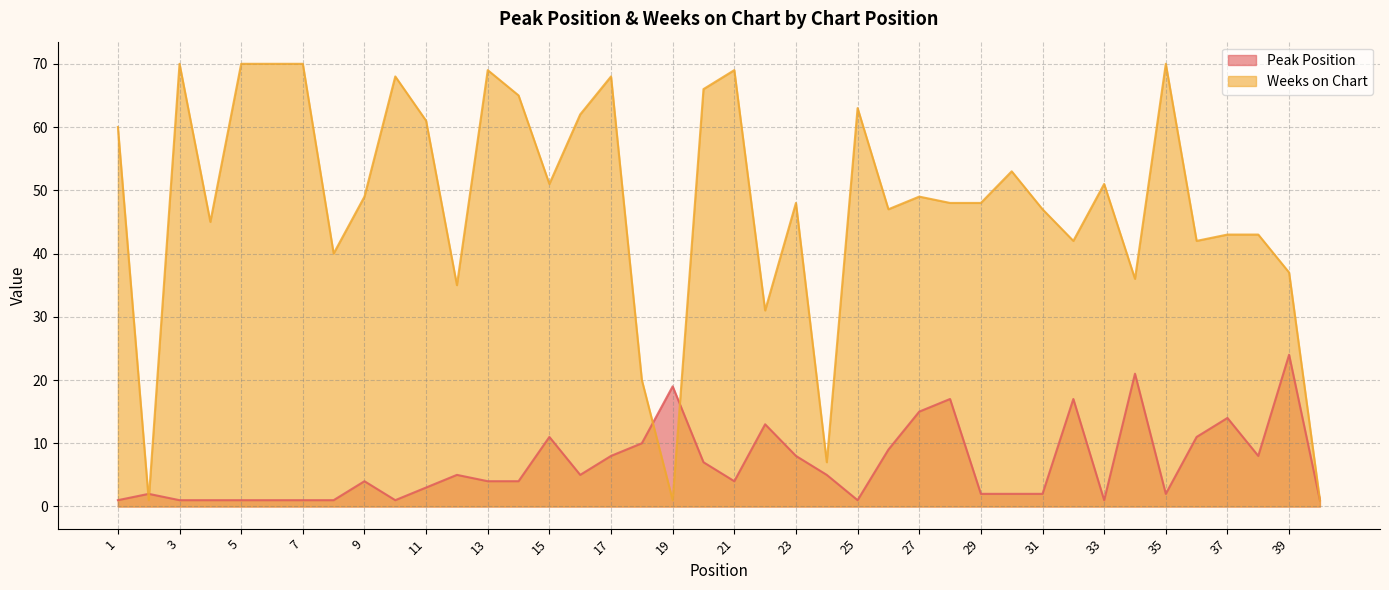

Reading left to right, what are all the values shown in this chart?

Peak Position: 1=1	2=2	3=1	4=1	5=1	6=1	7=1	8=1	9=4	10=1	11=3	12=5	13=4	14=4	15=11	16=5	17=8	18=10	19=19	20=7	21=4	22=13	23=8	24=5	25=1	26=9	27=15	28=17	29=2	30=2	31=2	32=17	33=1	34=21	35=2	36=11	37=14	38=8	39=24	40=1
Weeks on Chart: 1=60	2=1	3=70	4=45	5=70	6=70	7=70	8=40	9=49	10=68	11=61	12=35	13=69	14=65	15=51	16=62	17=68	18=20	19=1	20=66	21=69	22=31	23=48	24=7	25=63	26=47	27=49	28=48	29=48	30=53	31=47	32=42	33=51	34=36	35=70	36=42	37=43	38=43	39=37	40=1